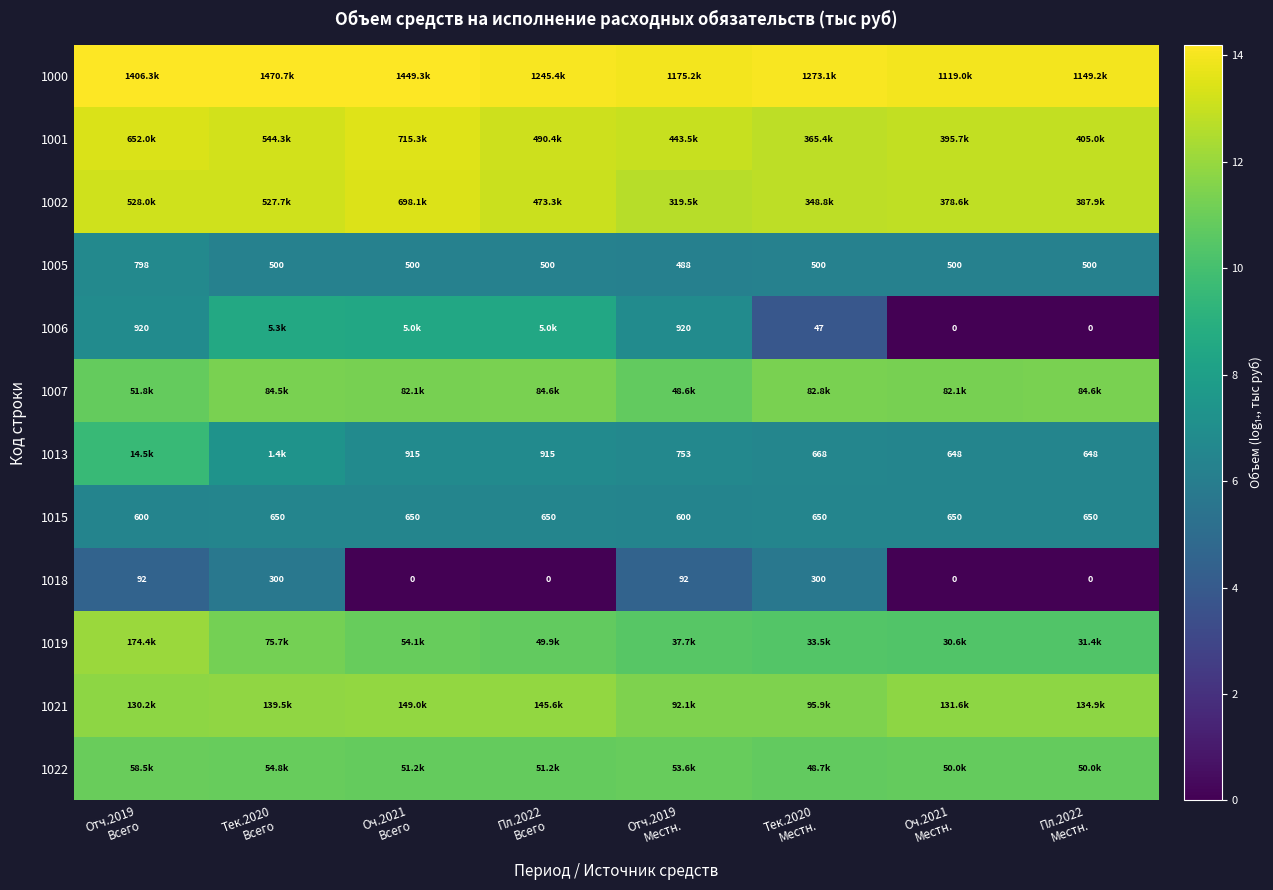

The 1015 series shows 6.4 at Отч.2019 Всего. True or false?

True